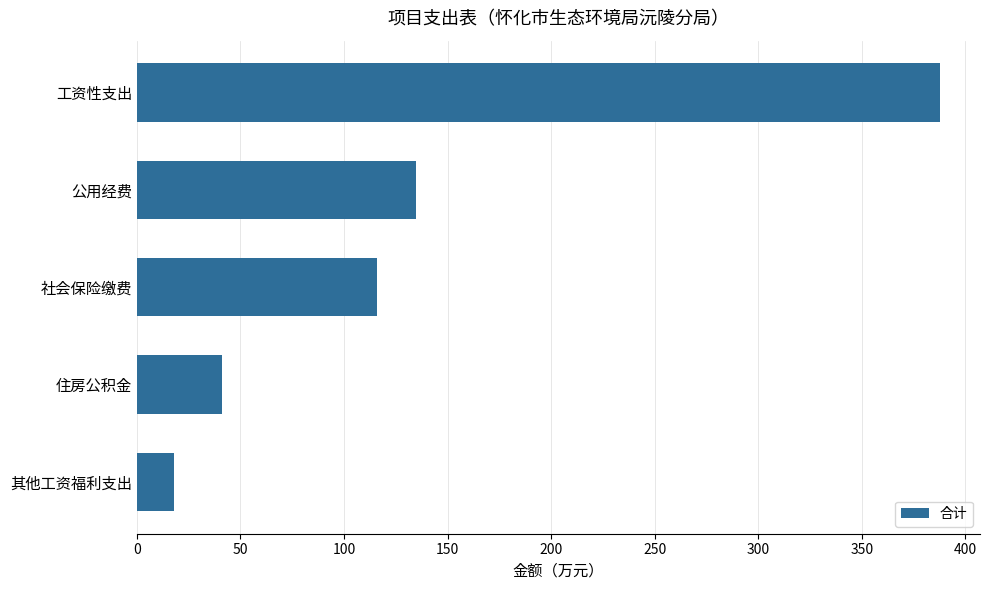

Where is the data nearest to the value 202?

公用经费